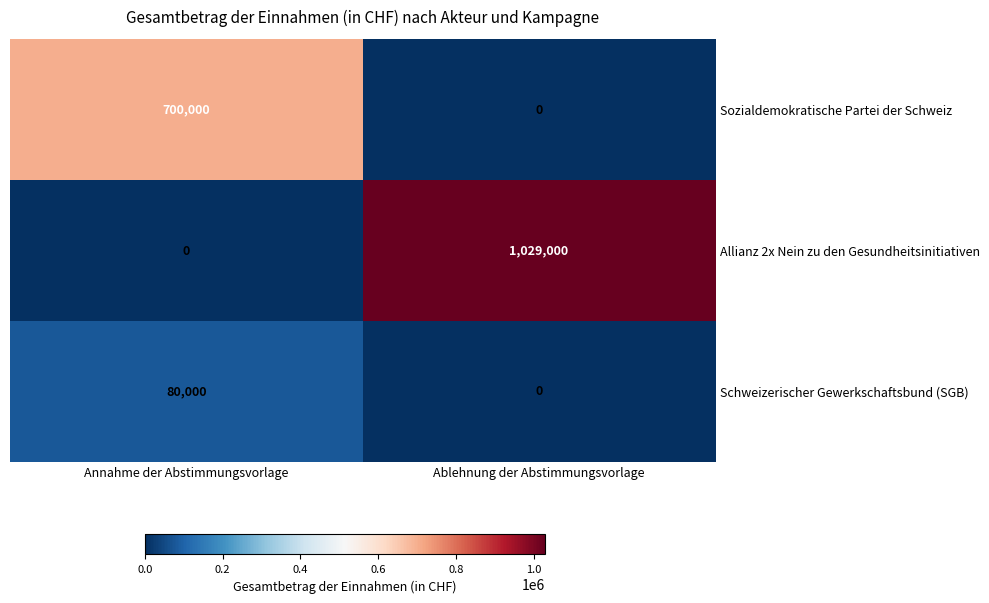

How many categories are shown in the chart?

2